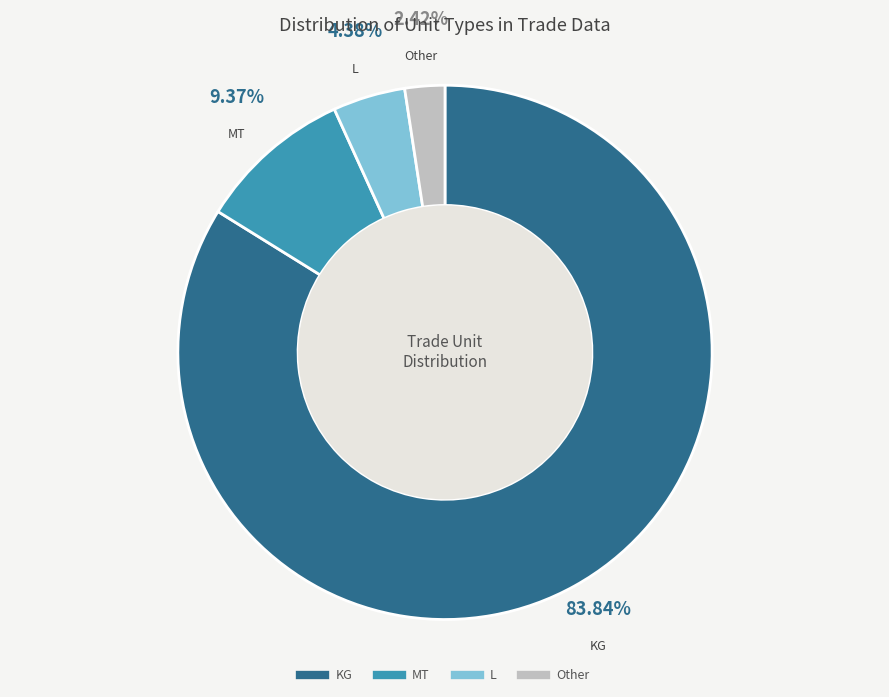

Does any single category account for the majority?

Yes